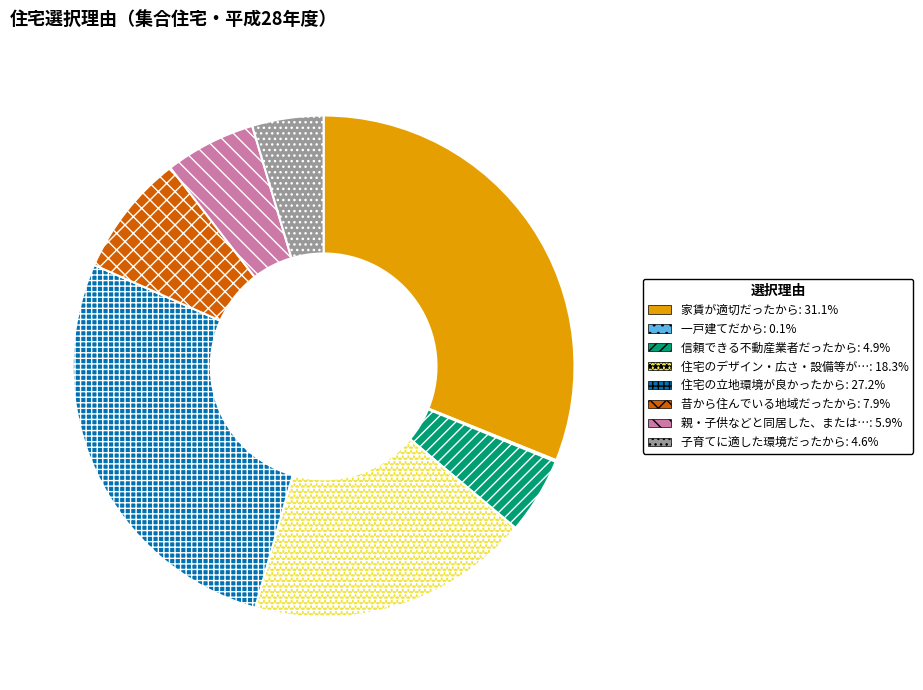

Is there any slice that represents more than half of the pie?

No